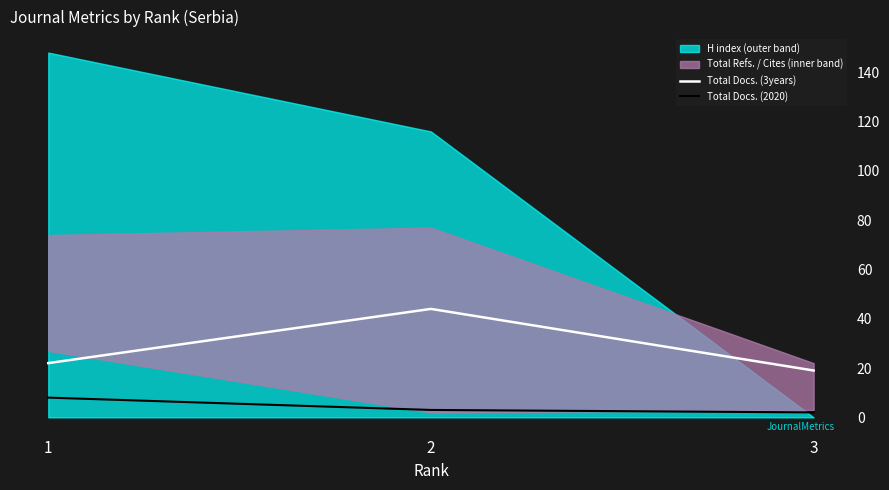

Is the value of Total Docs. (2020) at 2 greater than the value of Total Docs. (3years) at 1?

No